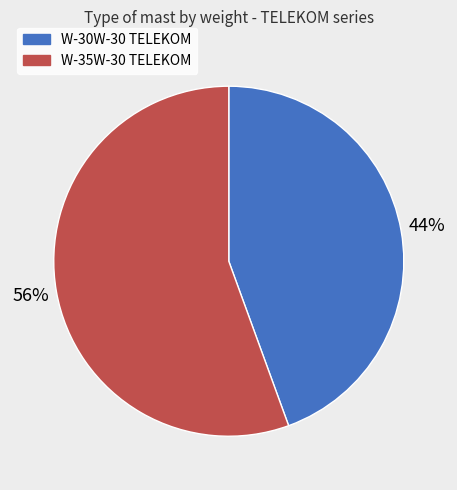

Is there any slice that represents more than half of the pie?

Yes